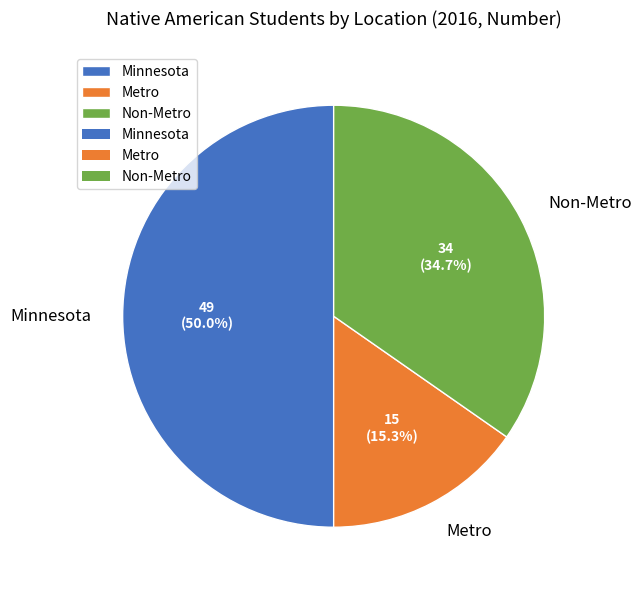

What portion of the pie excludes Metro?

84.7%